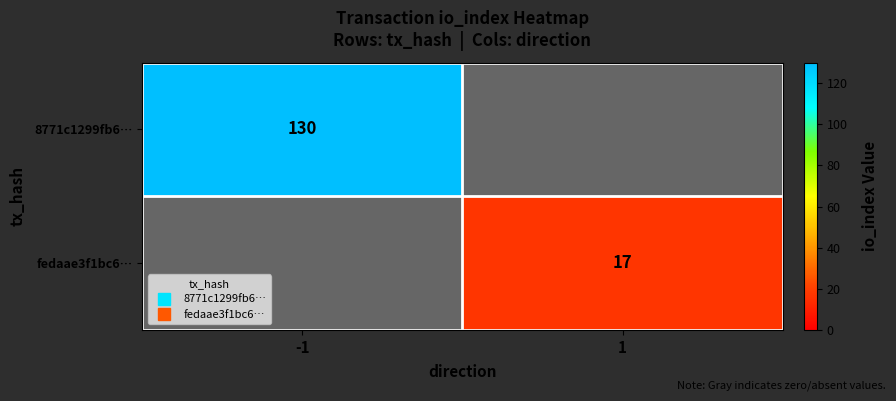

Is it true that 8771c1299fb6… equals 130.0 at -1?

True